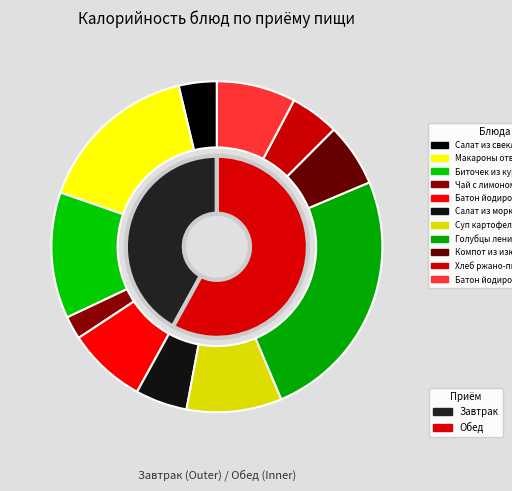

What is the change in value from Салат из свеклы отварной to Чай с лимоном и сахаром?

-17.8